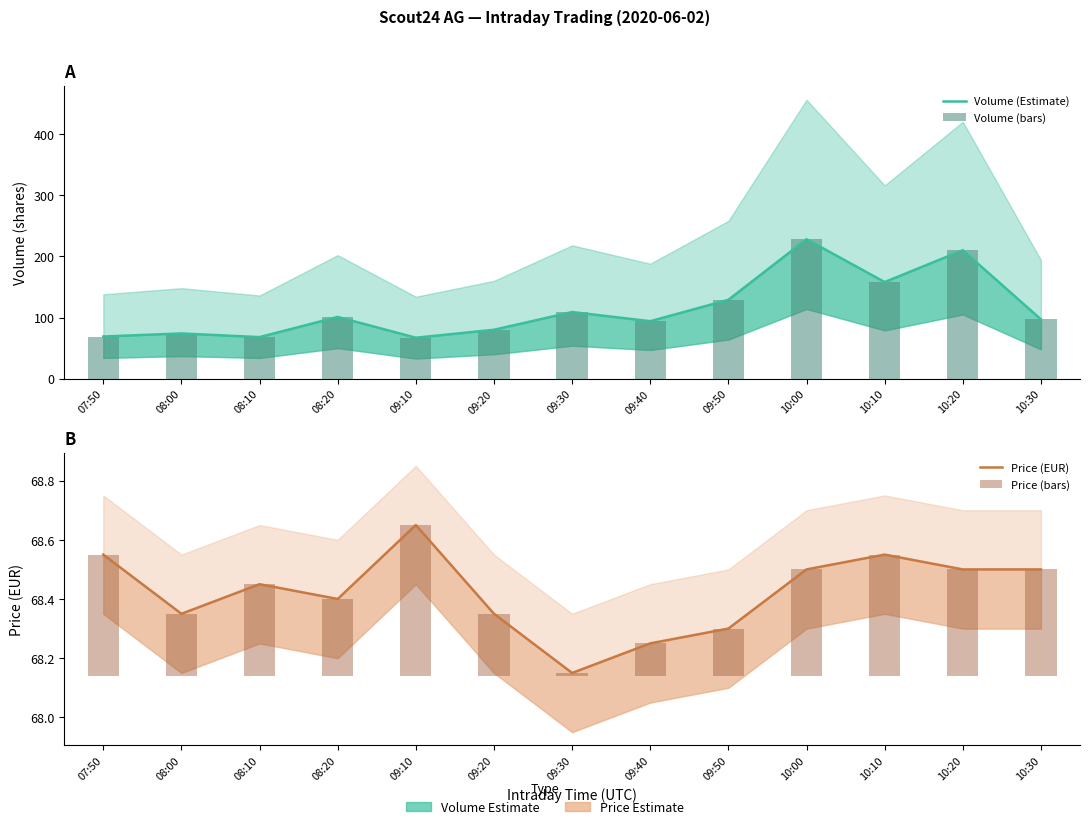

What is the label of the 1st bar from the right?

10:30